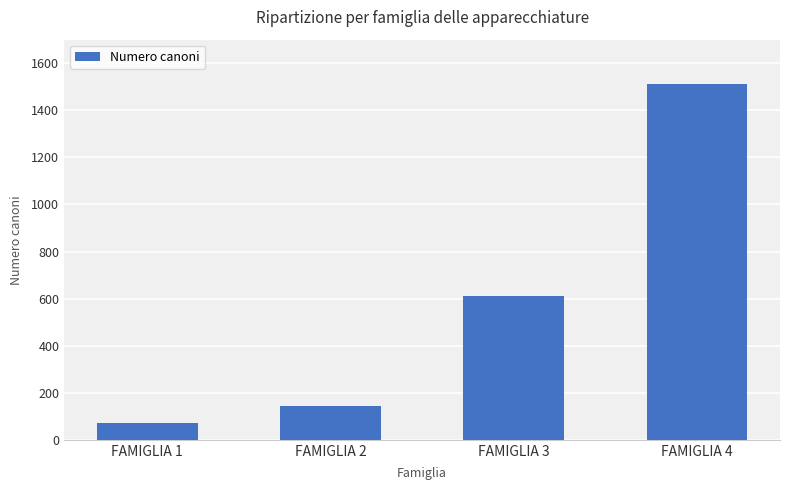

Count the number of categories in the chart.

4